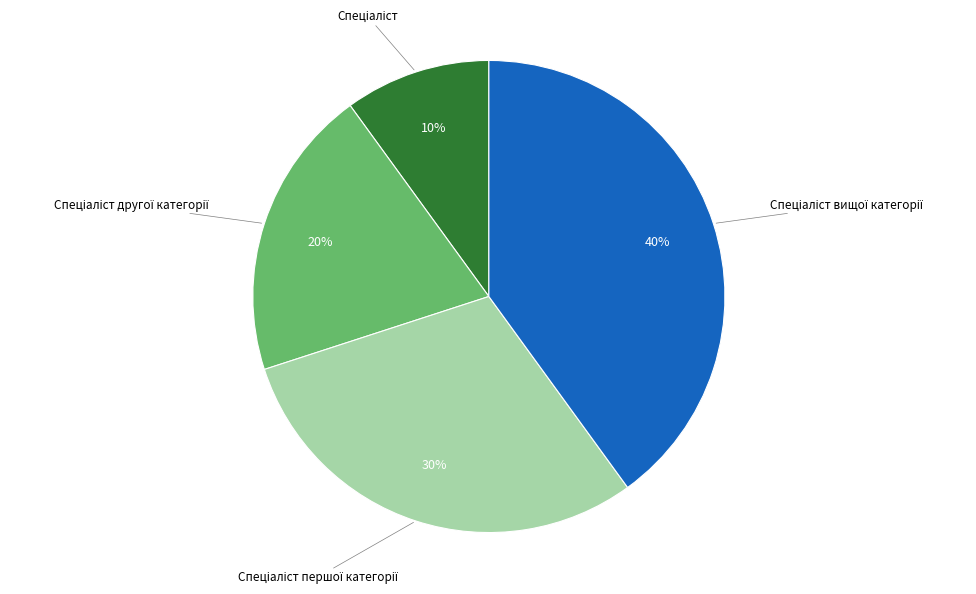

To the nearest percent, what is the difference between the largest and smallest slice percentages?

30%